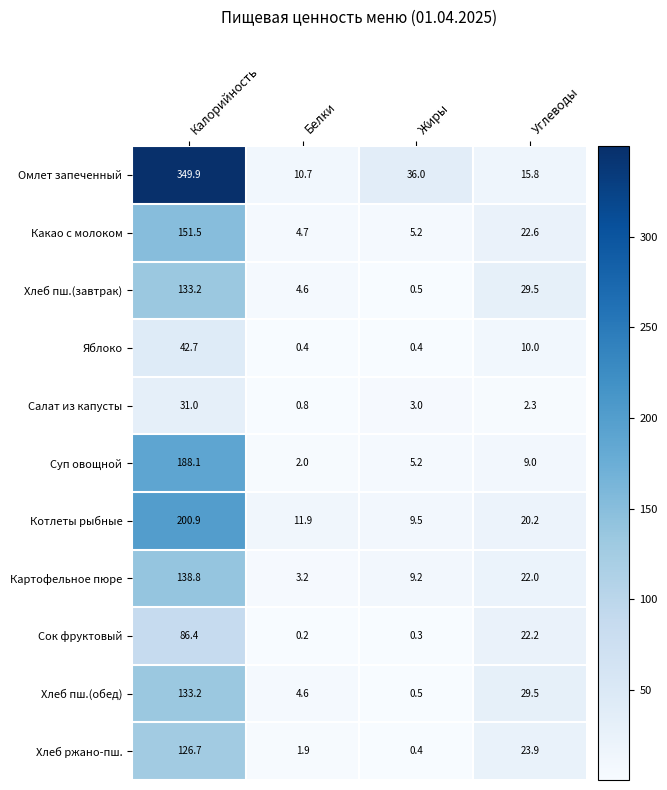

Which series has the largest total across all categories?

Омлет запеченный